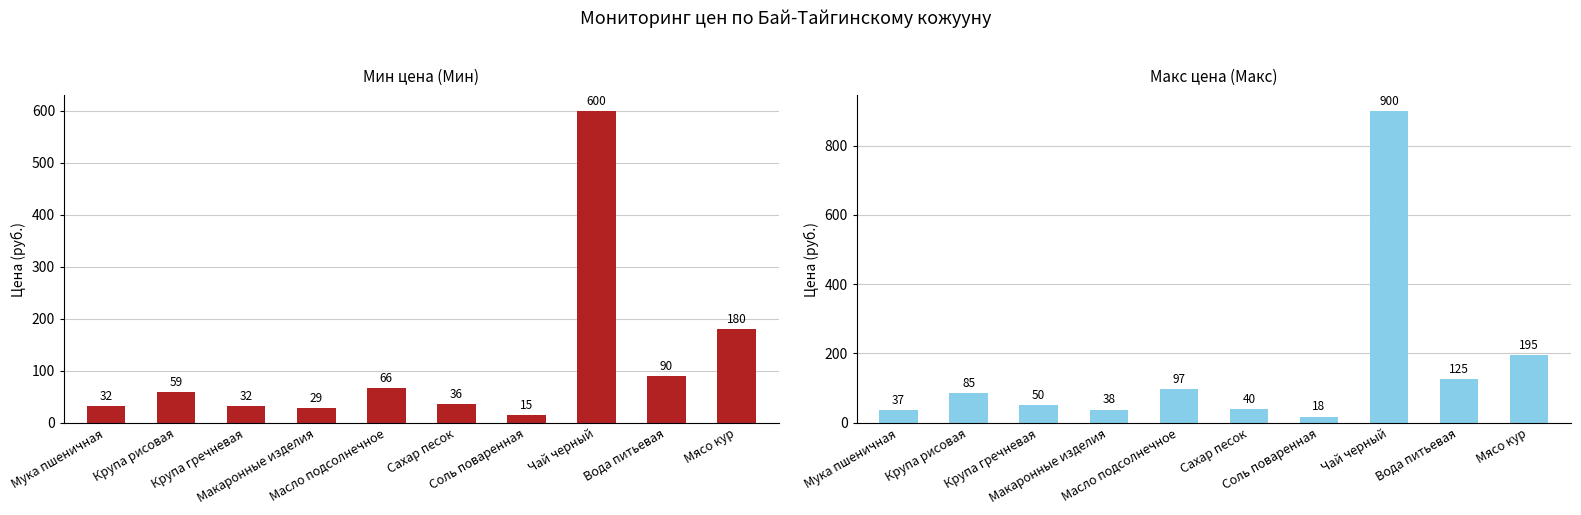

Count the number of data series in this chart.

2